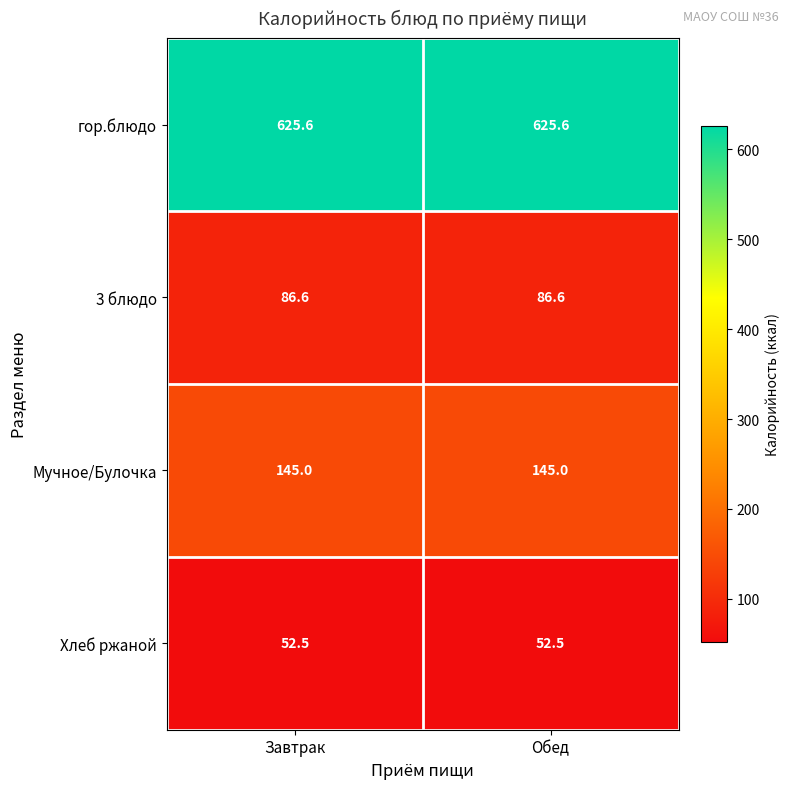

What is the minimum value for 3 блюдо?

86.6